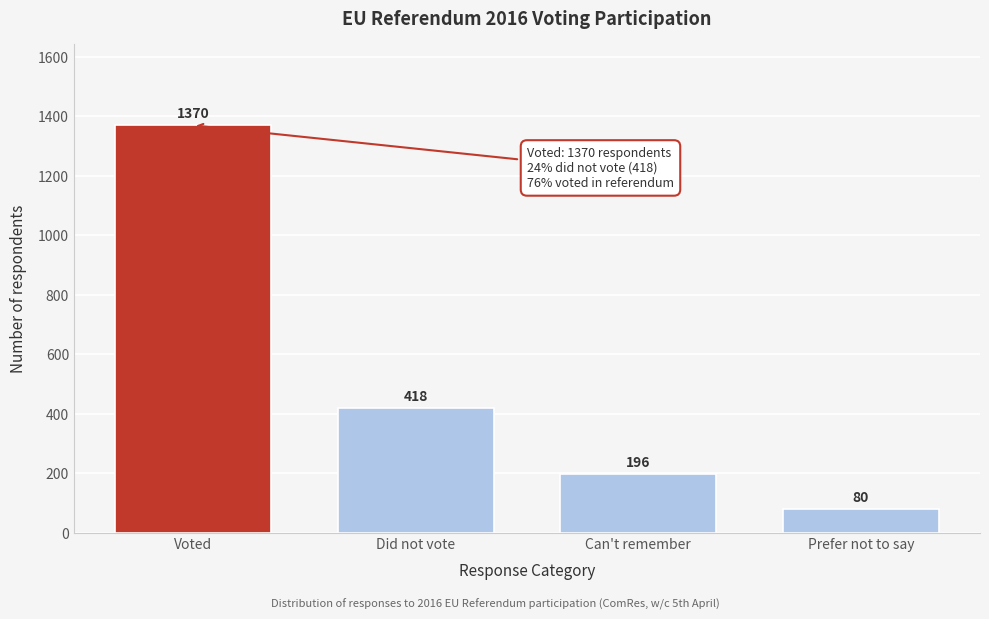

Reading left to right, list all the values displayed in this chart.

1370	418	196	80